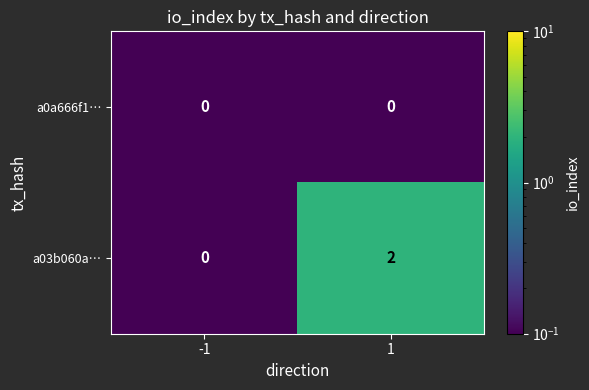

List the series in order of their overall mean, lowest first.

a0a666f1…, a03b060a…